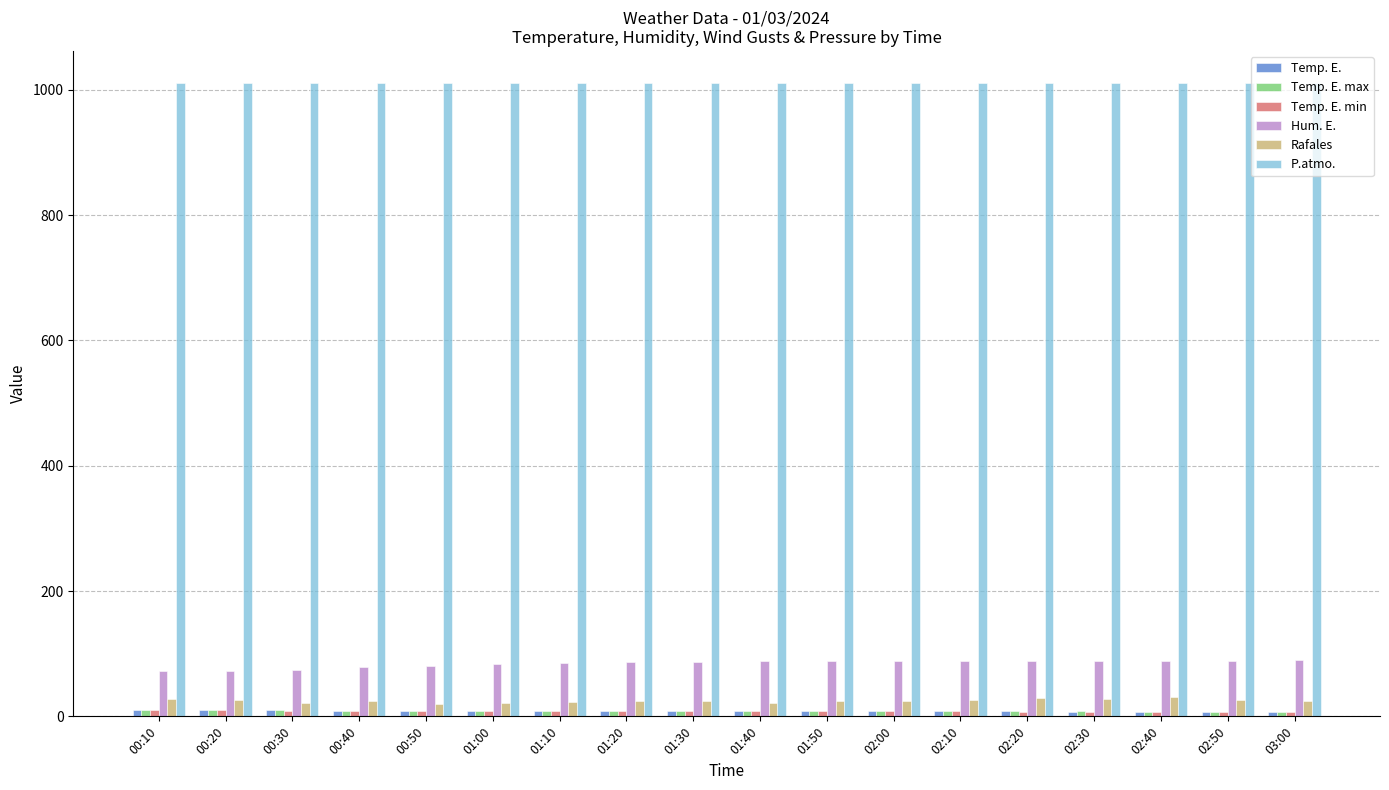

How many categories are shown in the chart?

18